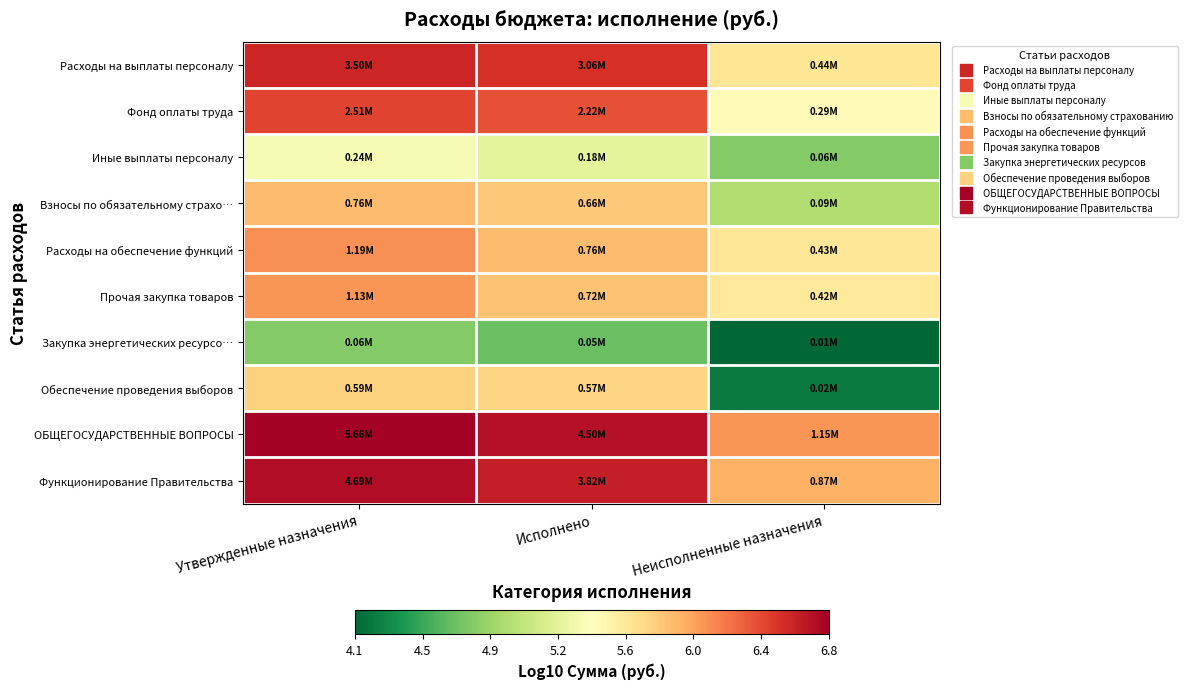

At Утвержденные назначения, list the series in order from smallest to largest.

Закупка энергетических ресурсо…, Иные выплаты персоналу, Обеспечение проведения выборов, Взносы по обязательному страхо…, Прочая закупка товаров, Расходы на обеспечение функций, Фонд оплаты труда, Расходы на выплаты персоналу, Функционирование Правительства, ОБЩЕГОСУДАРСТВЕННЫЕ ВОПРОСЫ